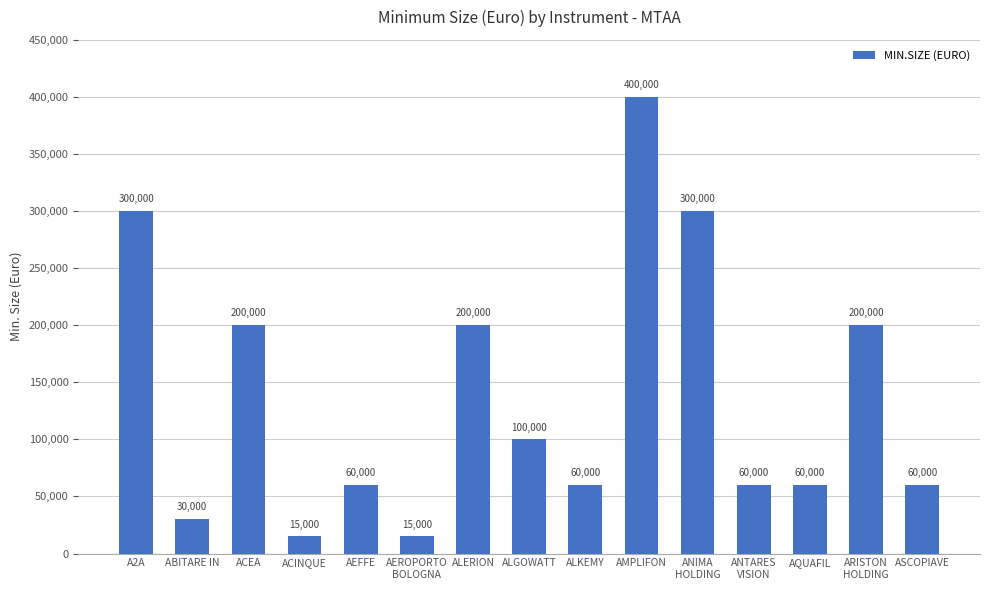

What position from the left is ANIMA
HOLDING?

11